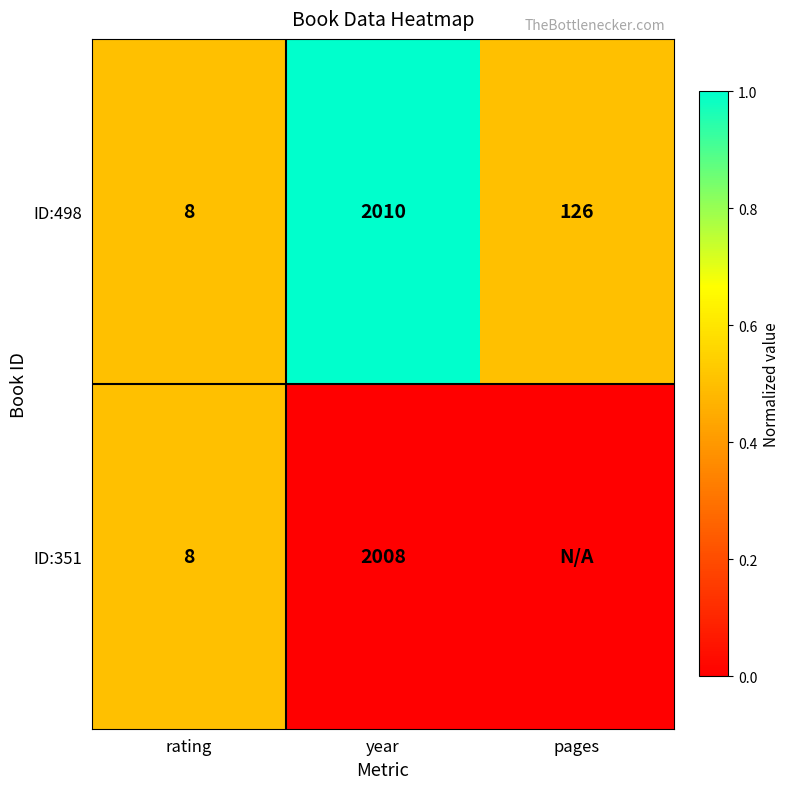

At which label is ID:498 closest to 1009?

pages